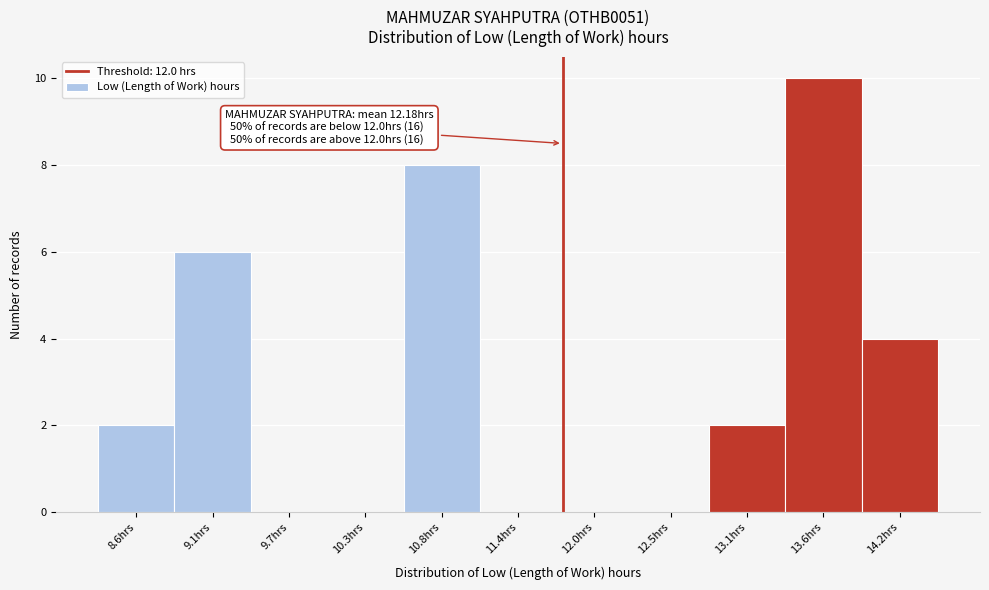

Reading right to left, list all the values displayed in this chart.

14.2hrs=4	13.6hrs=10	13.1hrs=2	12.5hrs=0	12.0hrs=0	11.4hrs=0	10.8hrs=8	10.3hrs=0	9.7hrs=0	9.1hrs=6	8.6hrs=2